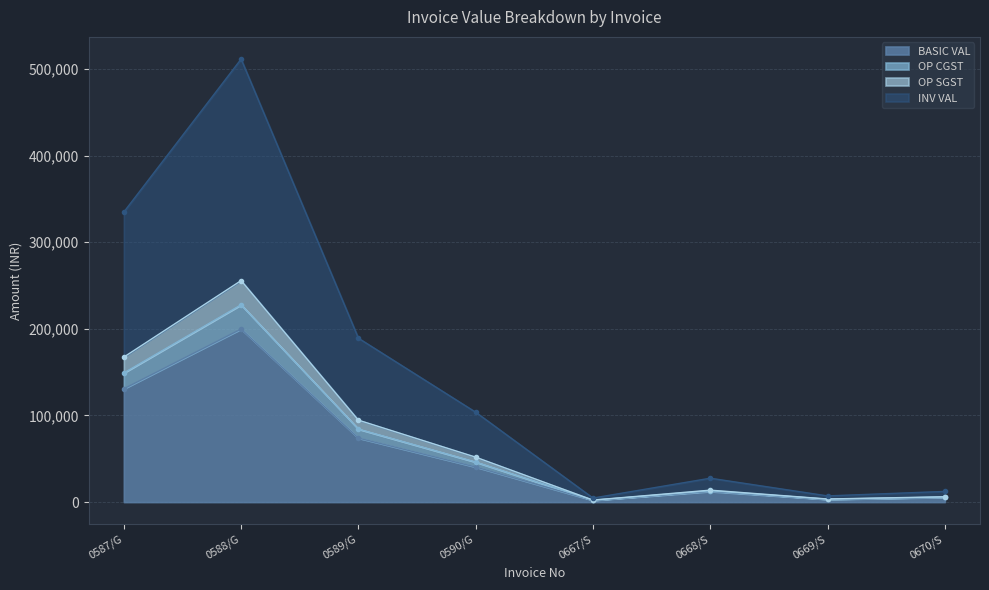

Which category has the highest value in the BASIC VAL series?

0588/G